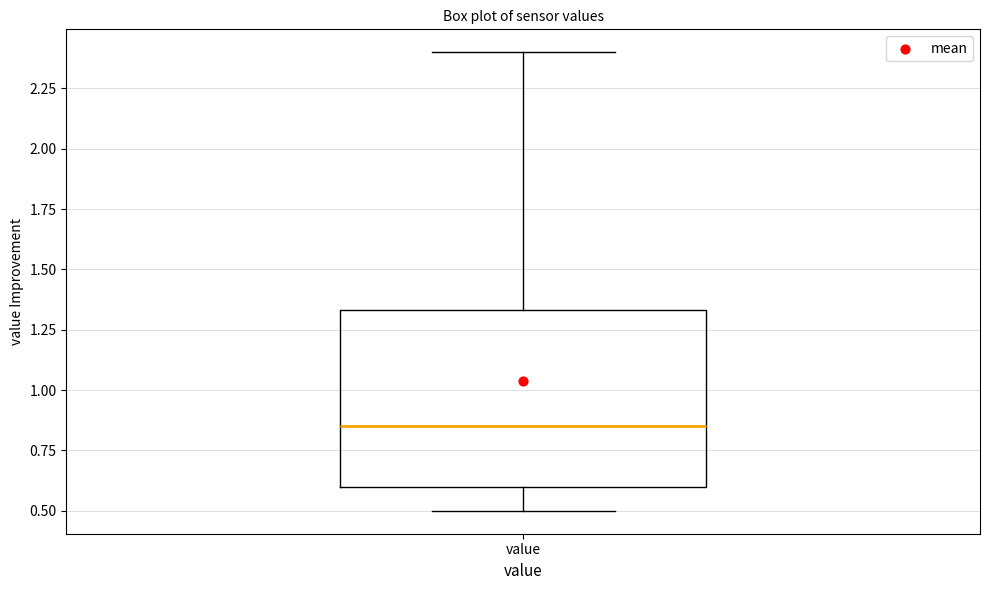

Where does the median line of the box for value sit on the y-axis? The values are not printed on the chart, so give them approximately, as read against the axis.

0.85